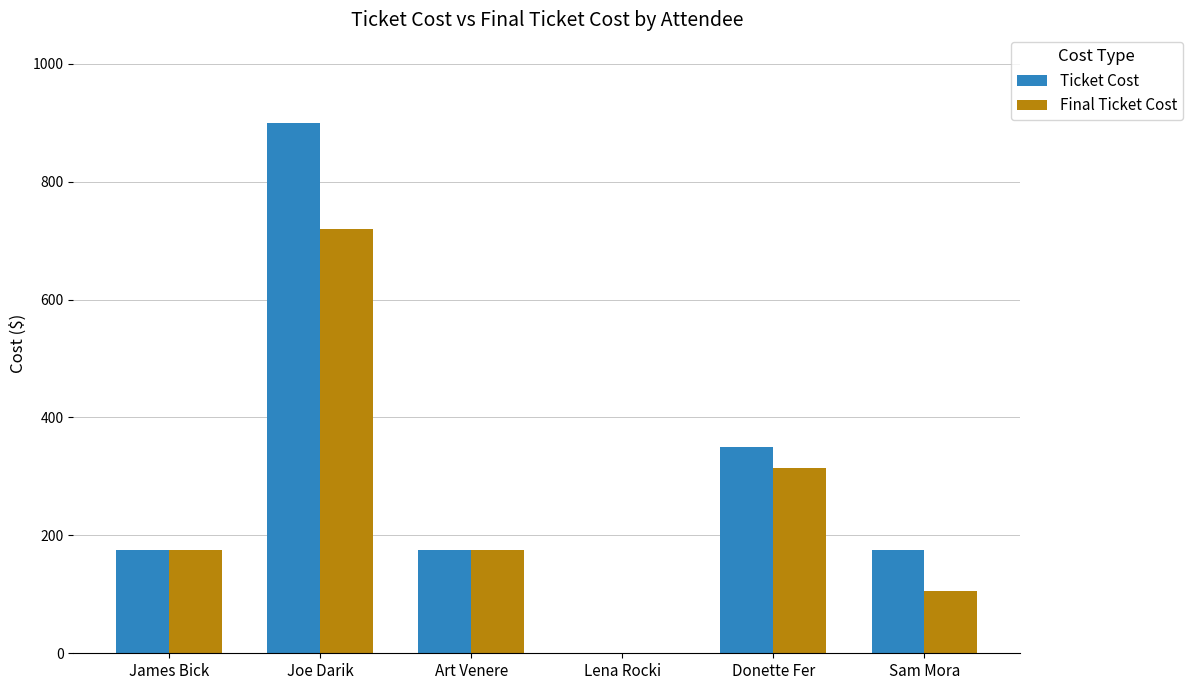

True or false: Ticket Cost has a value of 235 at Art Venere.

False